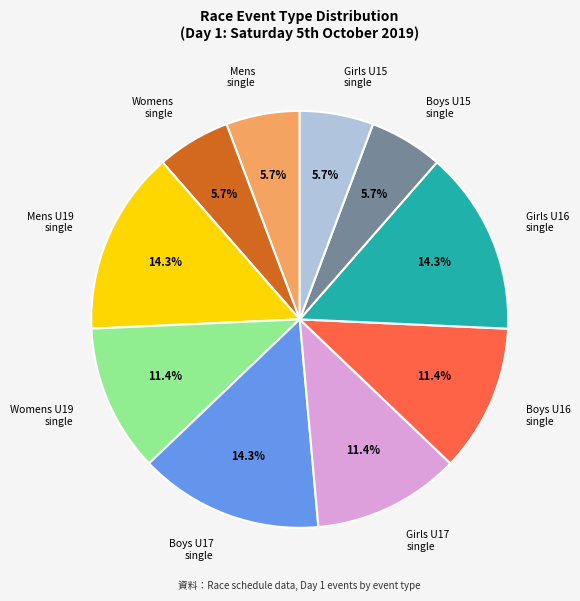

To the nearest percent, what is the combined percentage of Mens U19 single and Girls U17 single?

26%